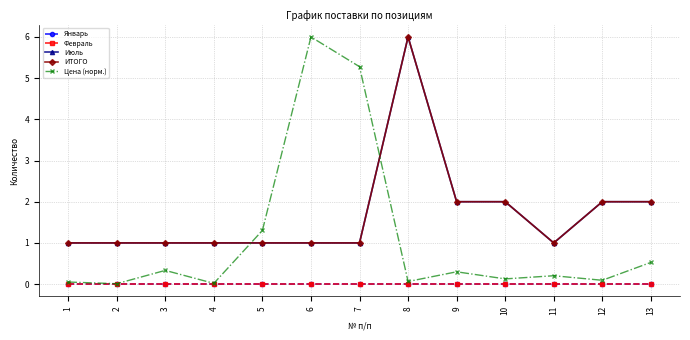

True or false: Июль has more than 0 points higher than both neighbors.

True